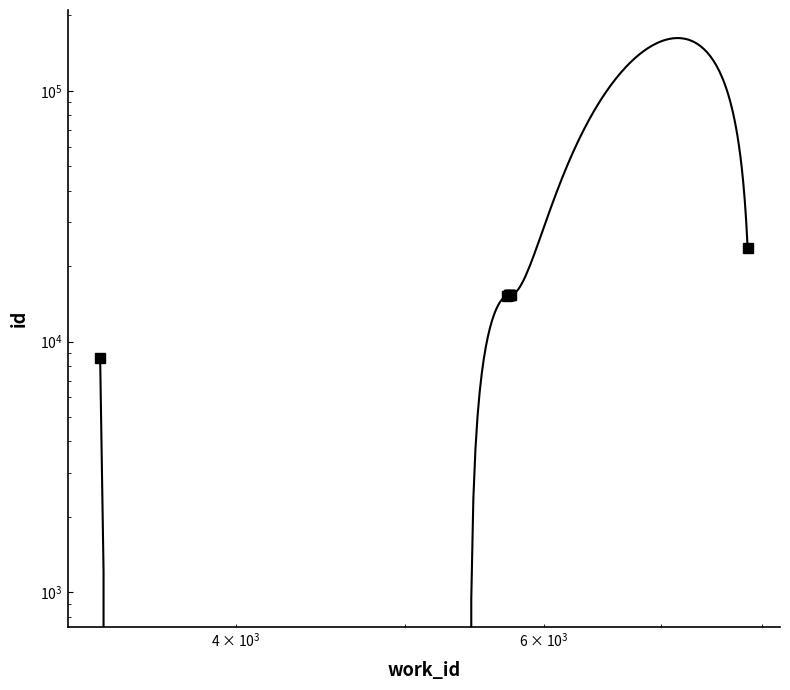

Reading left to right, what are all the values shown in this chart?

8618	15246	15286	15287	15292	15293	15305	23689